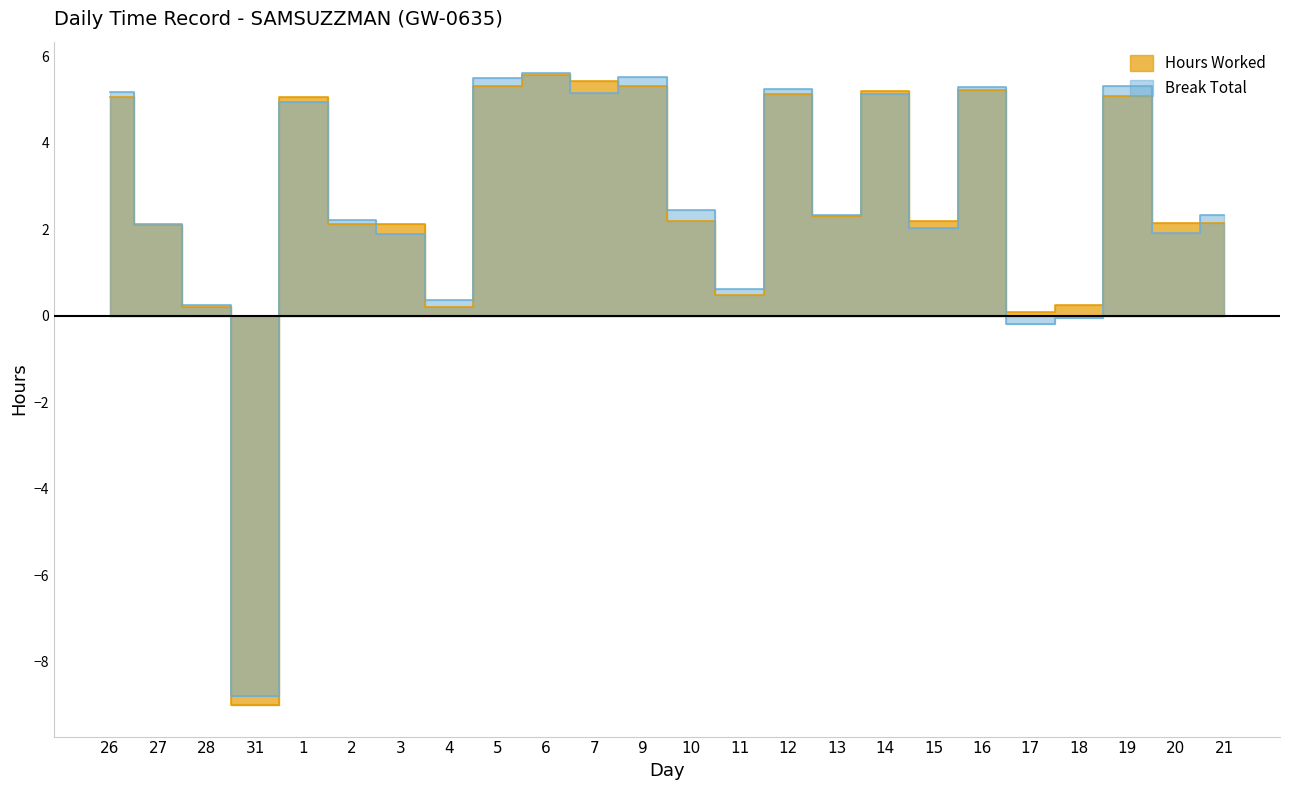

Between 5 and 27, which is larger?

5